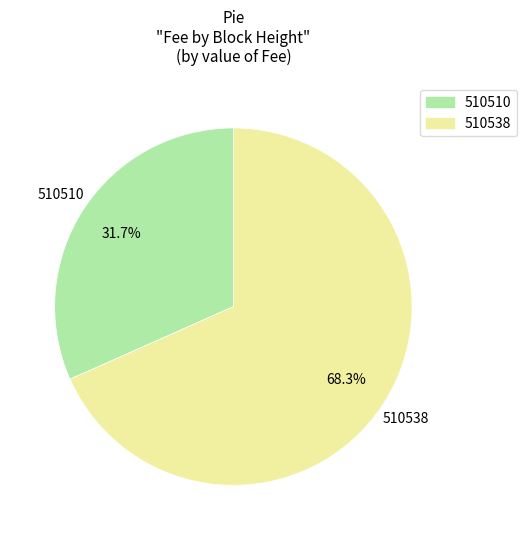

True or false: 510510 accounts for 32% of the total.

True